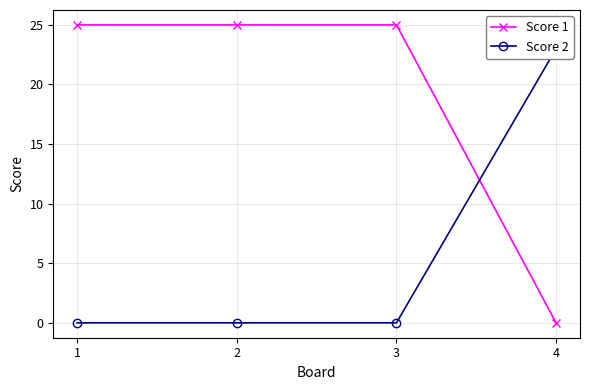

What is the difference between the highest and lowest values at 4?

23